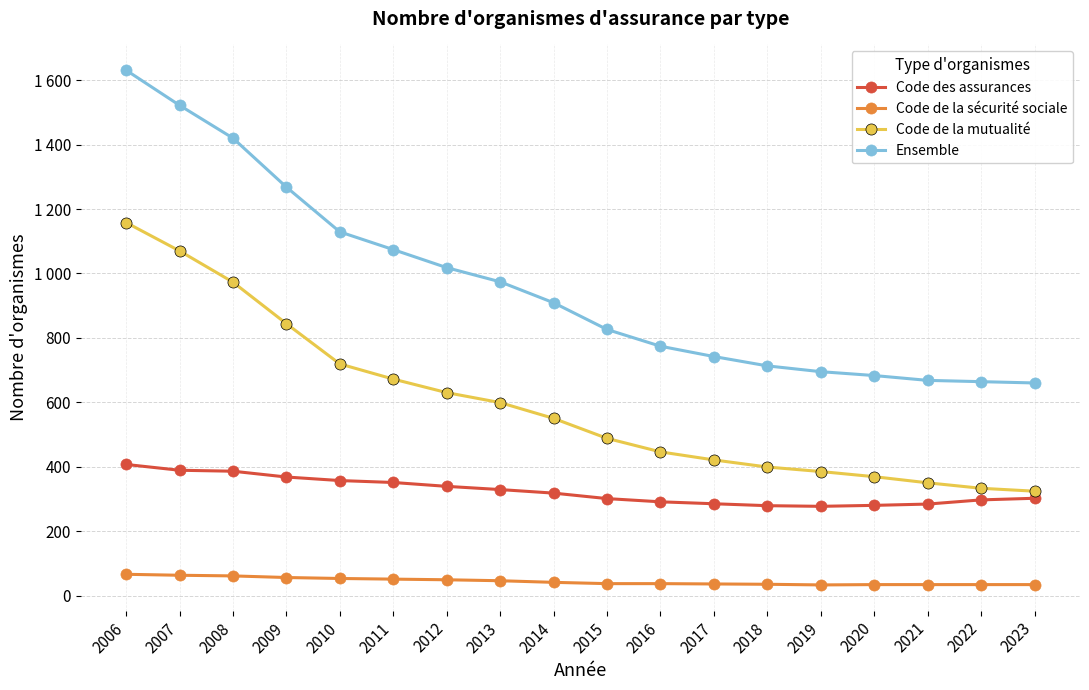

What are all the series names shown in the legend?

Code des assurances, Code de la sécurité sociale, Code de la mutualité, Ensemble